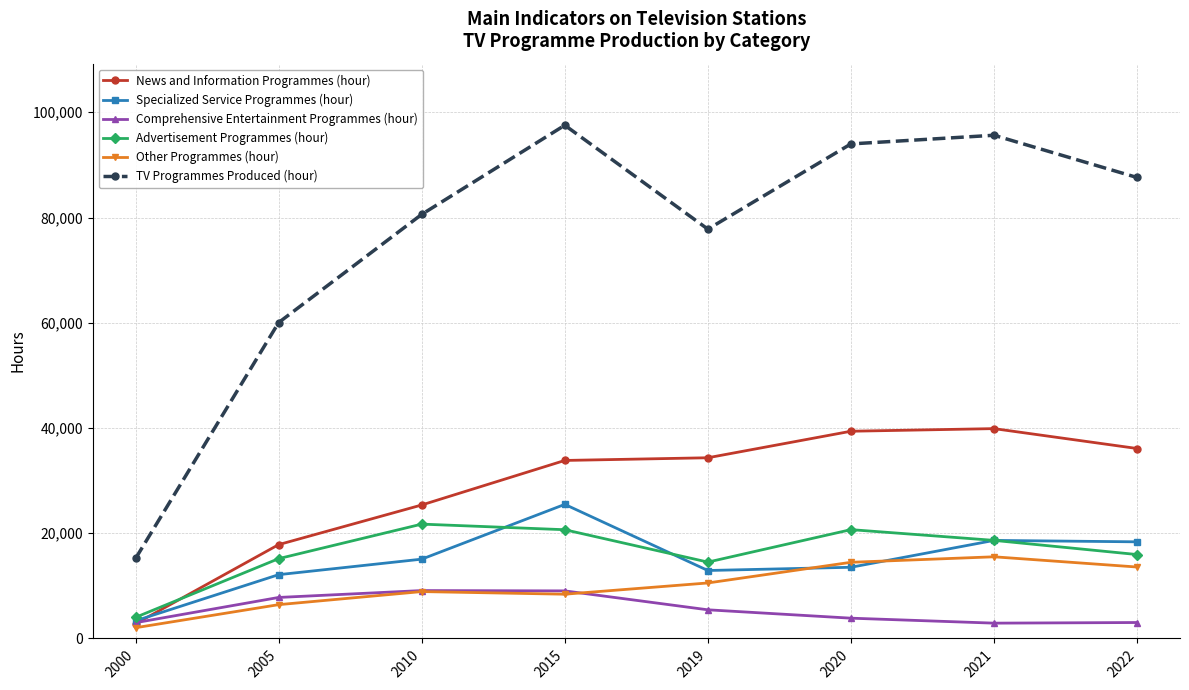

Does the chart have visible grid lines?

Yes